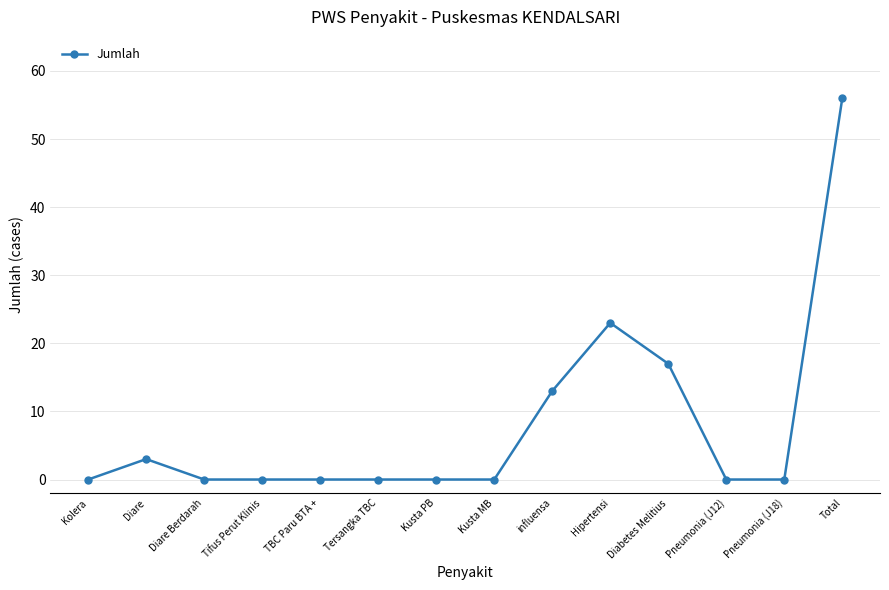

Reading left to right, extract all data points from this chart.

0	3	0	0	0	0	0	0	13	23	17	0	0	56